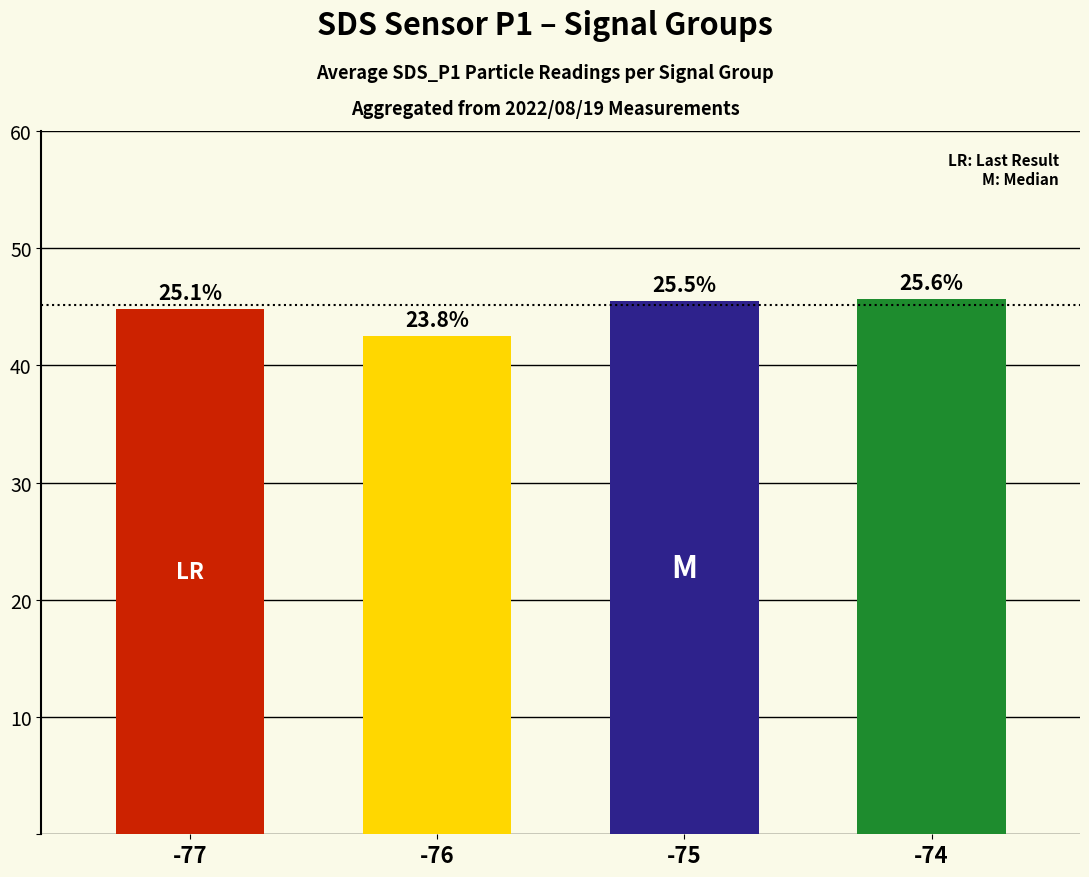

Rank the categories by value from lowest to highest.

-76, -77, -75, -74